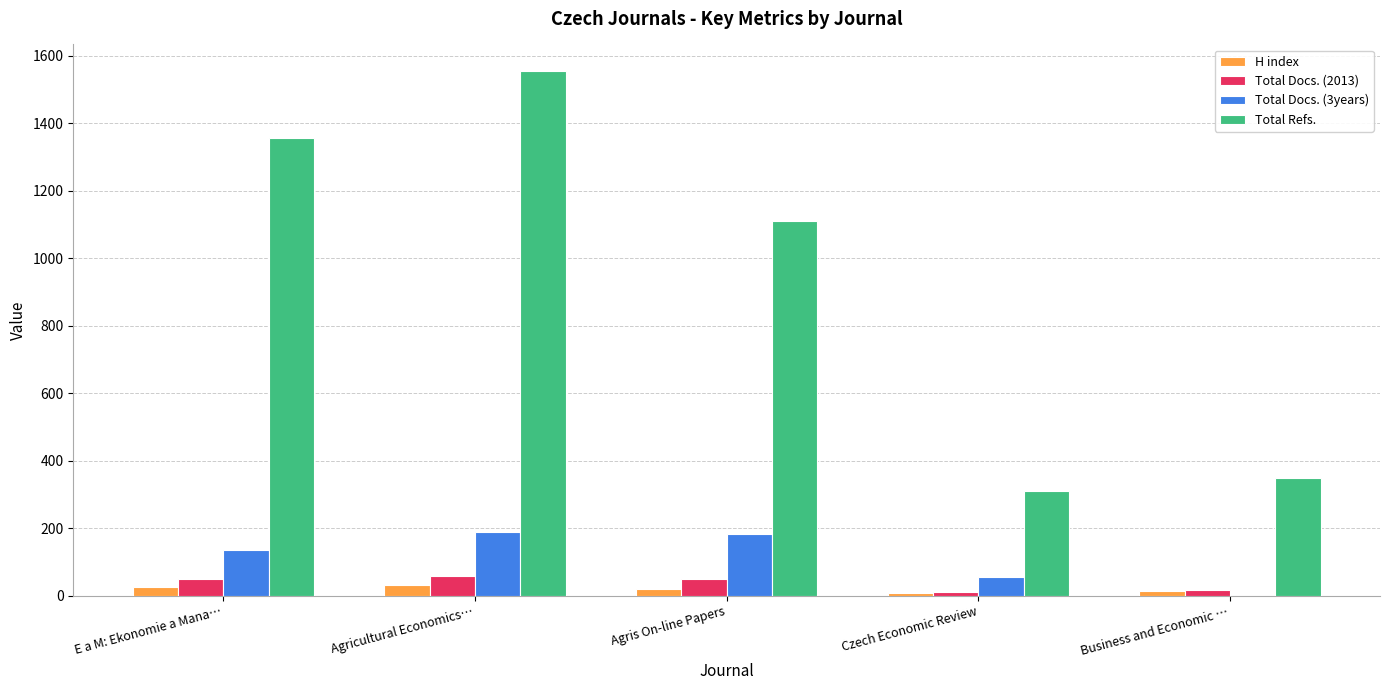

The H index series shows 20 at Agris On-line Papers. True or false?

True